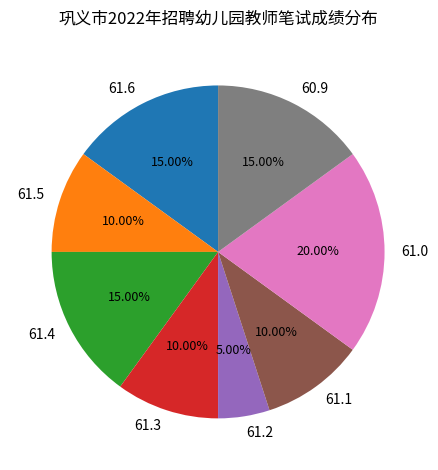

Which has a higher value, 61.1 or 61.2?

61.1